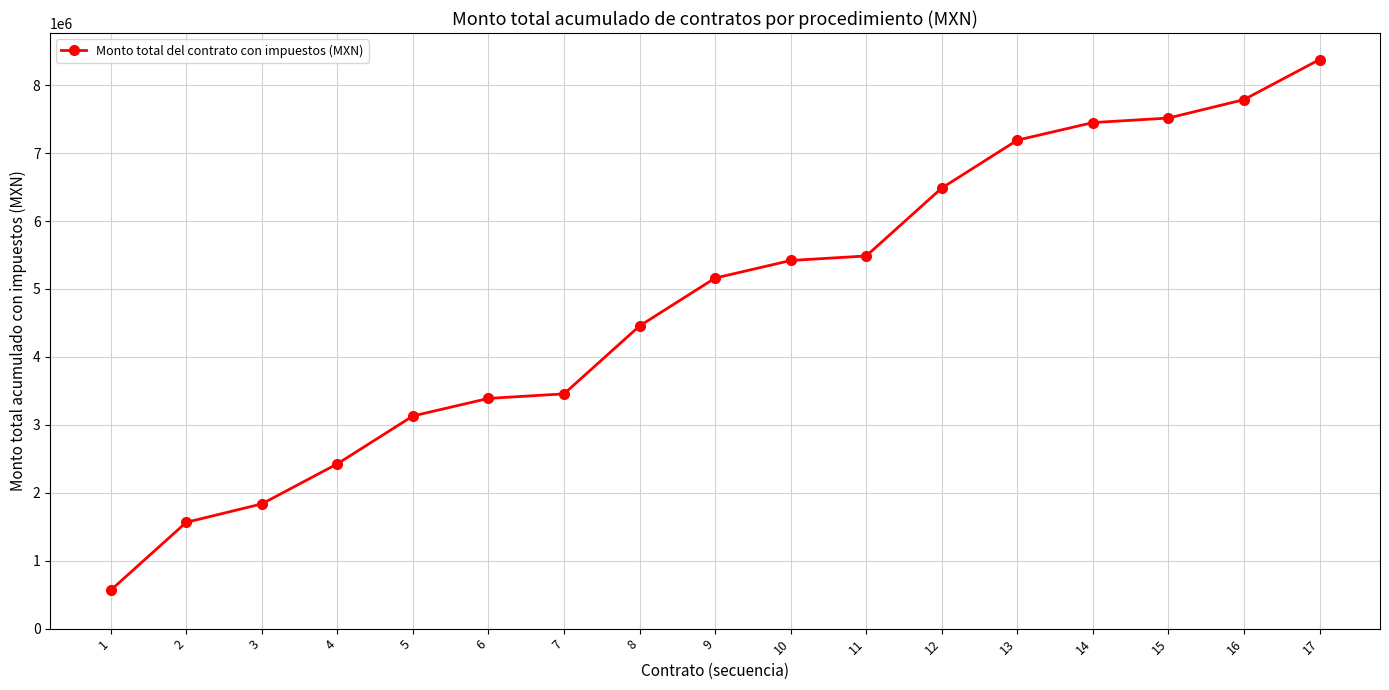

What is the sum of all values?

81694752.9